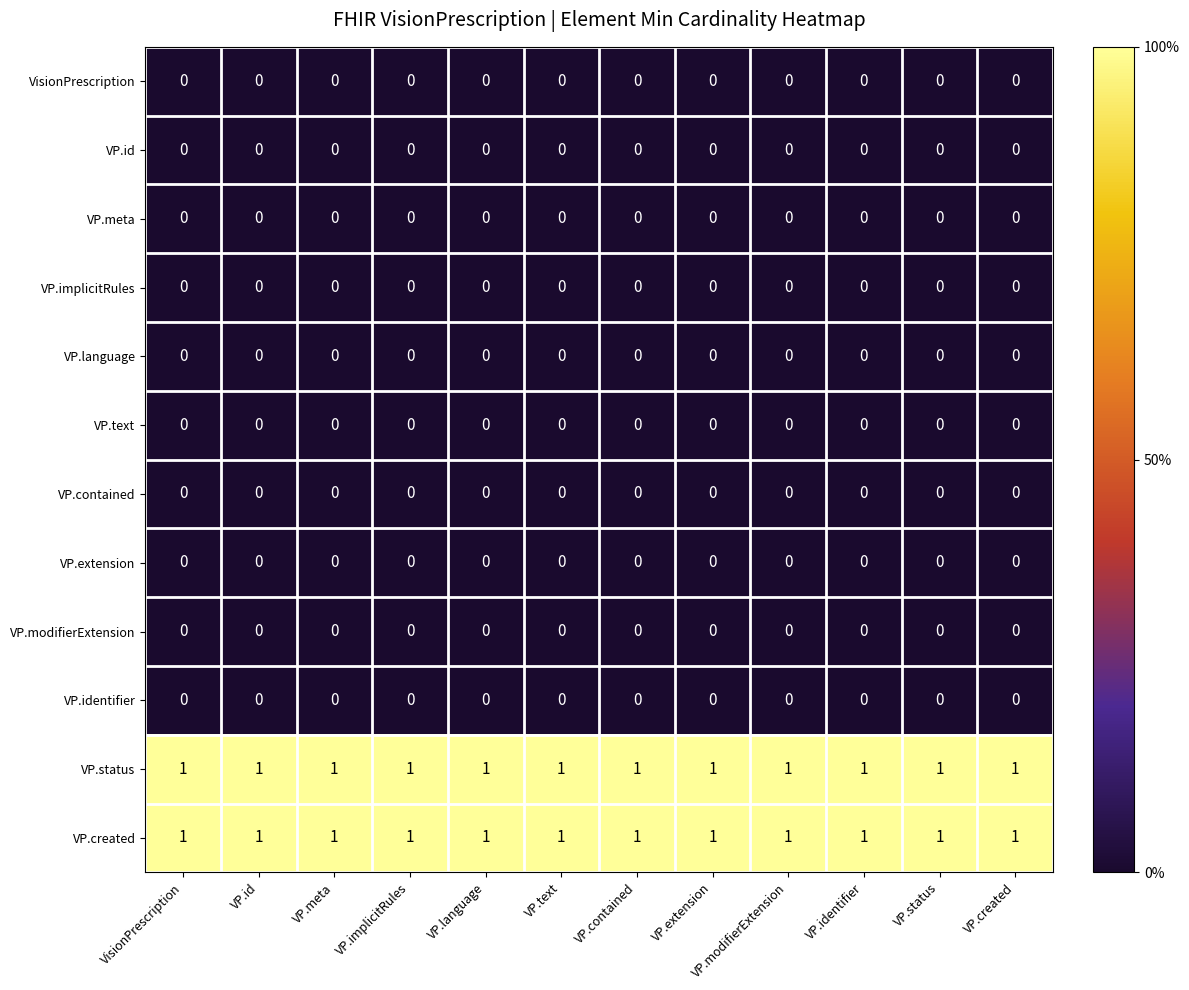

True or false: VP.implicitRules has a value of 0 at VP.contained.

True